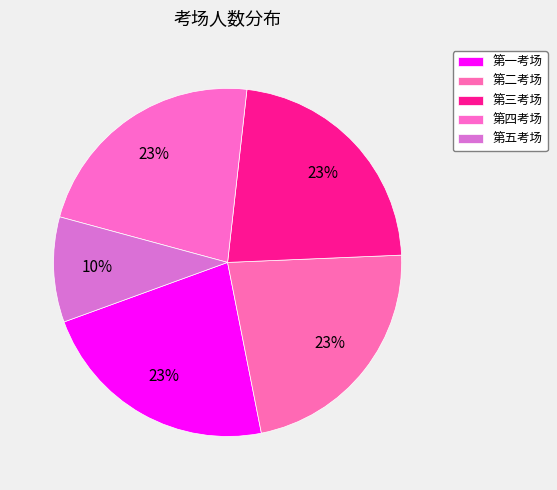

True or false: 第五考场 accounts for 10% of the total.

True